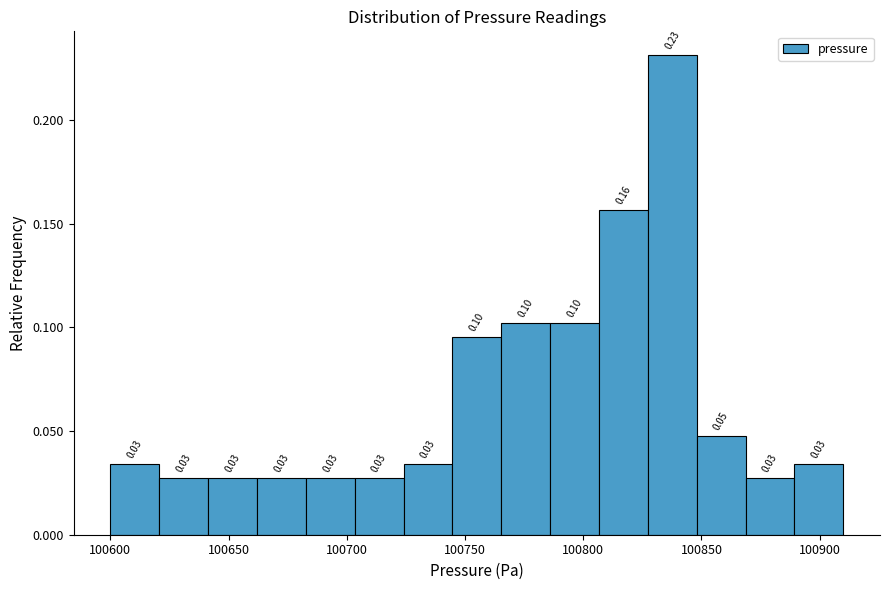

Which range on the x-axis has the tallest bar?

100825 to 100850